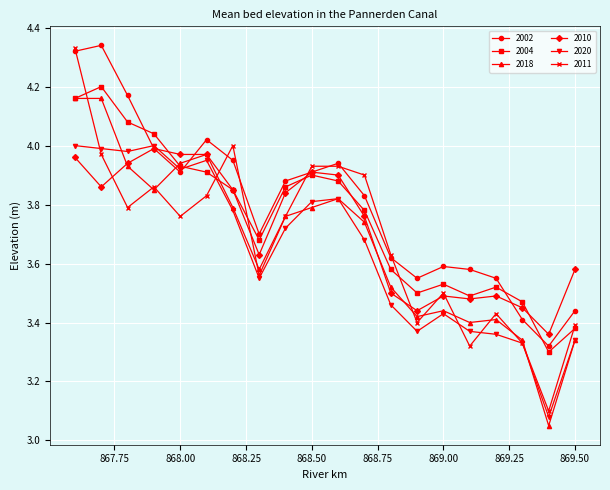

After their last crossing, which series has the higher values: 2002 or 2018?

2002